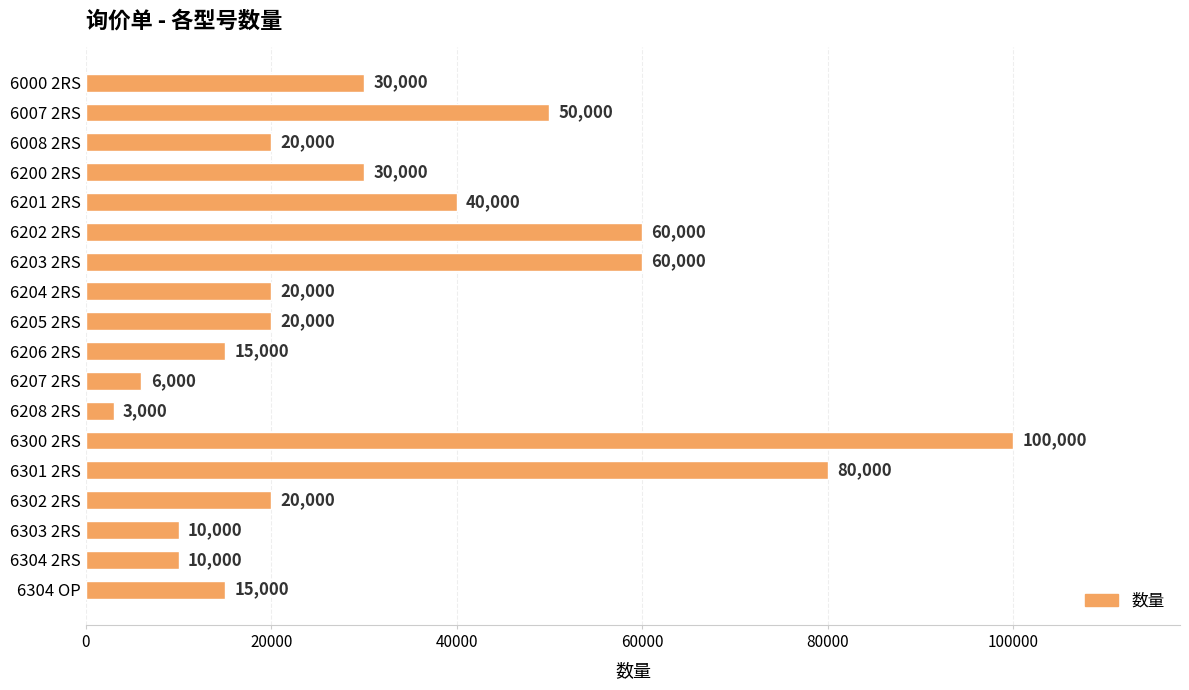

True or false: the data shows 136142 at 6300 2RS.

False